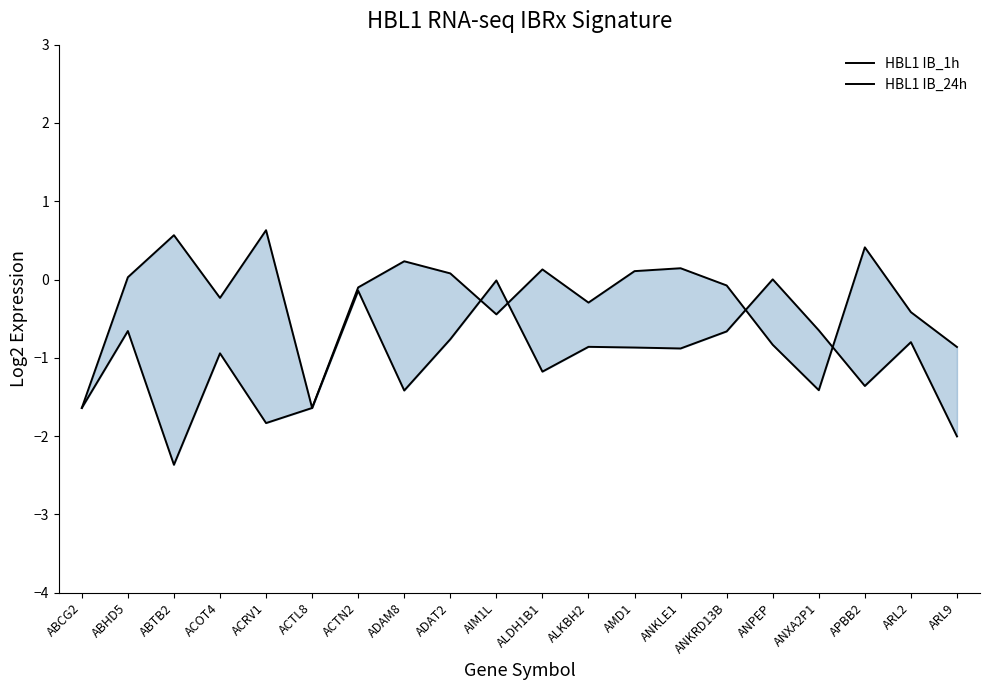

Reading right to left, transcribe all the data shown in this chart.

HBL1 IB_1h: ARL9=-0.9	ARL2=-0.4	APBB2=0.4	ANXA2P1=-1.4	ANPEP=-0.8	ANKRD13B=-0.1	ANKLE1=0.1	AMD1=0.1	ALKBH2=-0.3	ALDH1B1=0.1	AIM1L=-0.4	ADAT2=0.1	ADAM8=0.2	ACTN2=-0.1	ACTL8=-1.6	ACRV1=0.6	ACOT4=-0.2	ABTB2=0.6	ABHD5=0.0	ABCG2=-1.6
HBL1 IB_24h: ARL9=-2.0	ARL2=-0.8	APBB2=-1.4	ANXA2P1=-0.6	ANPEP=0.0	ANKRD13B=-0.7	ANKLE1=-0.9	AMD1=-0.9	ALKBH2=-0.9	ALDH1B1=-1.2	AIM1L=-0.0	ADAT2=-0.8	ADAM8=-1.4	ACTN2=-0.1	ACTL8=-1.6	ACRV1=-1.8	ACOT4=-0.9	ABTB2=-2.4	ABHD5=-0.7	ABCG2=-1.6